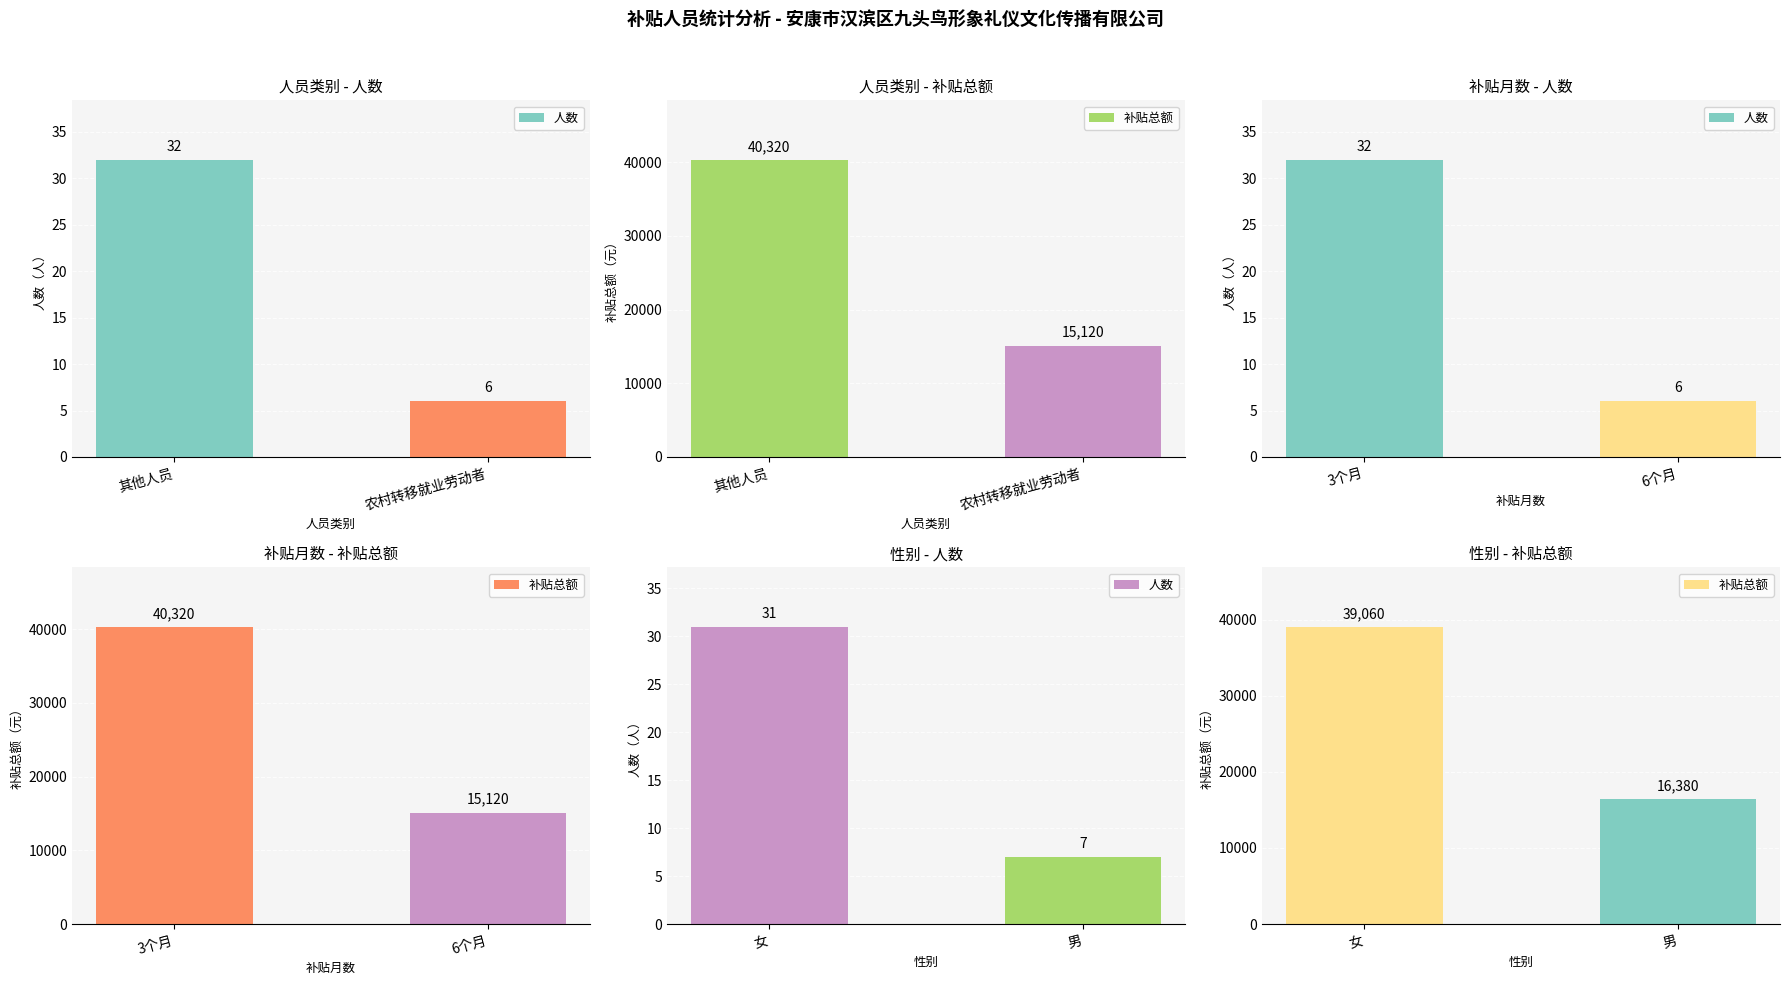

True or false: 补贴总额 has a value of 7781 at 男.

False